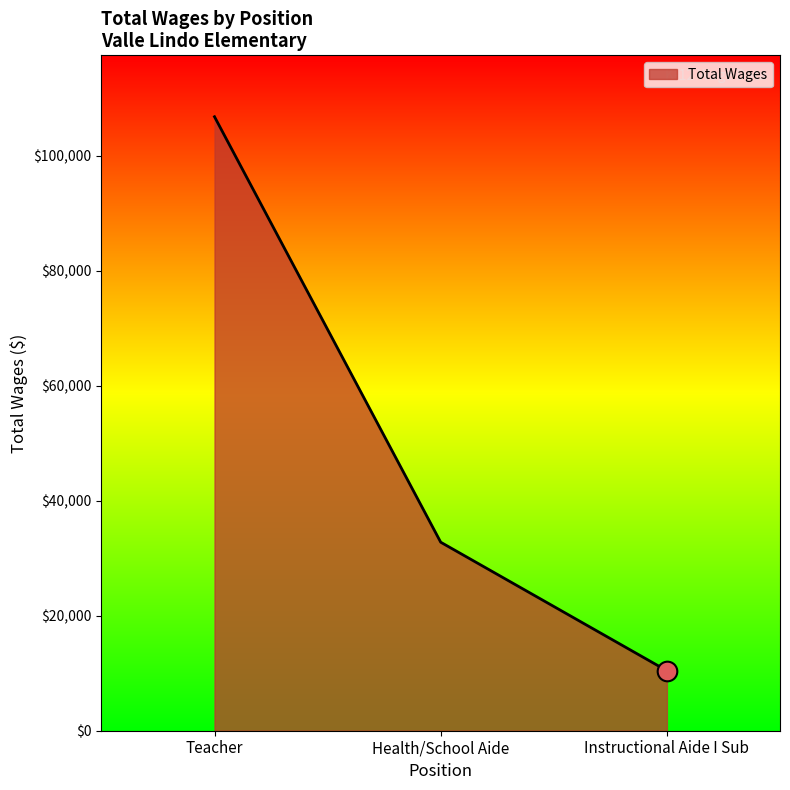

Approximately how many times larger is the value at Instructional Aide I Sub compared to Health/School Aide?

0.3